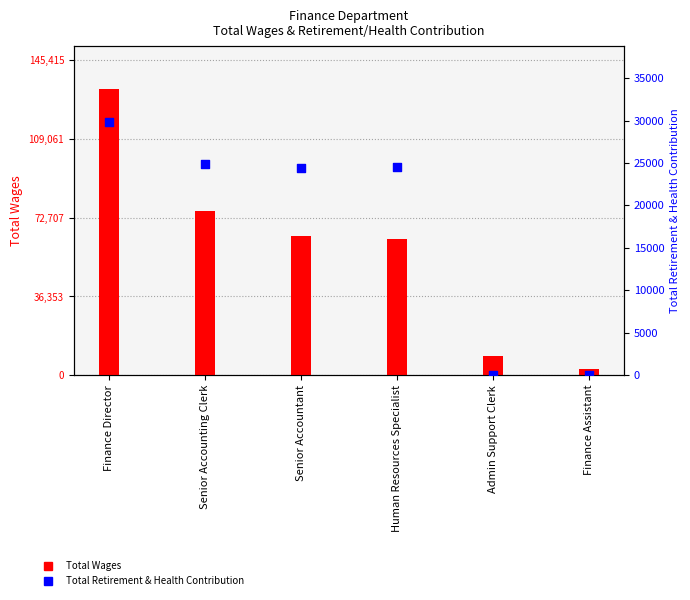

Is the value of Total Retirement & Health Contribution at Senior Accounting Clerk greater than the value of Total Wages at Senior Accounting Clerk?

No